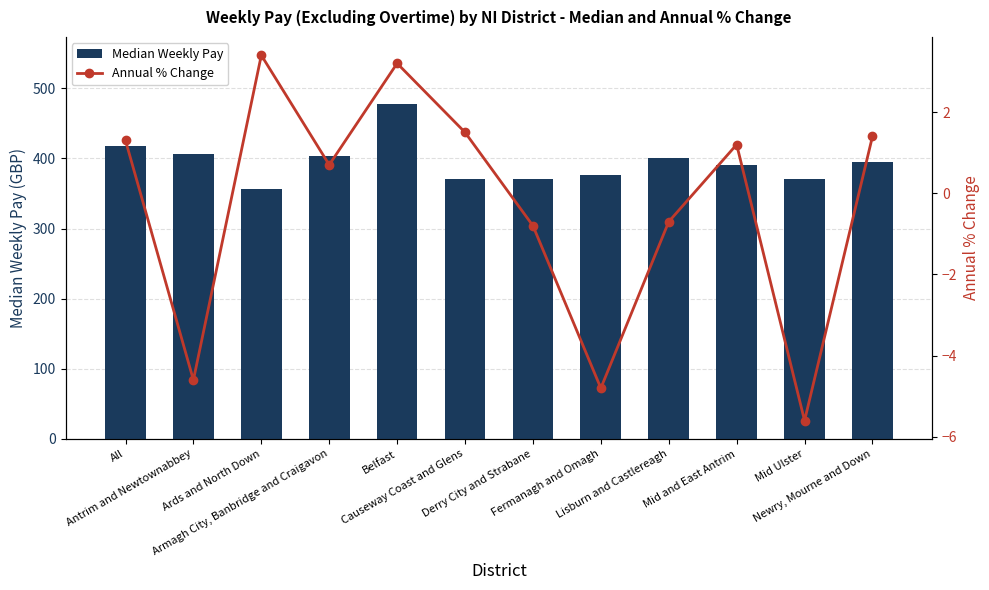

What is the sum of the Median Weekly Pay values at Antrim and Newtownabbey and Mid and East Antrim?

796.7